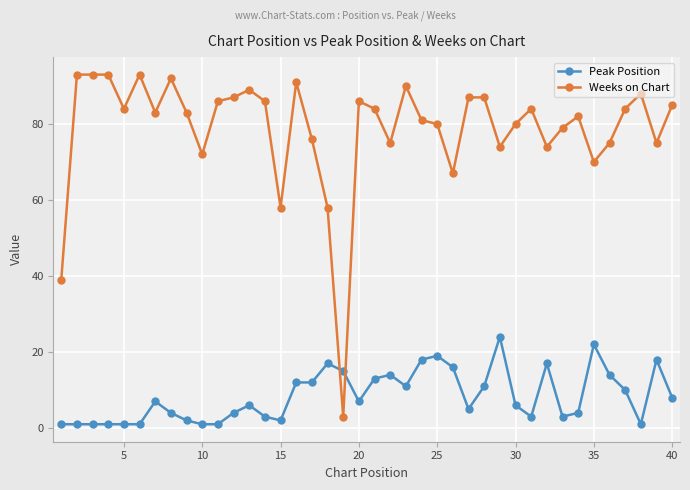

What is the difference between the maximum and minimum values in the Peak Position series?

23